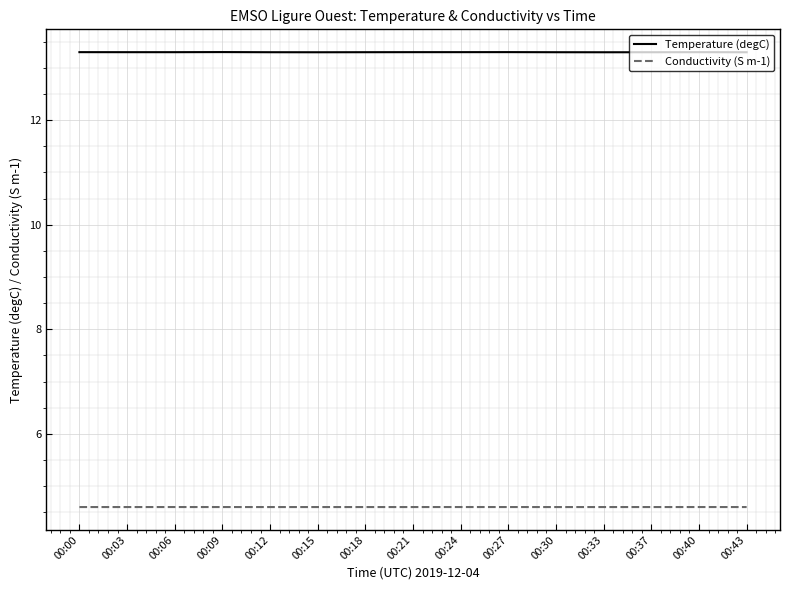

At how many categories does at least one series exceed 9?

15